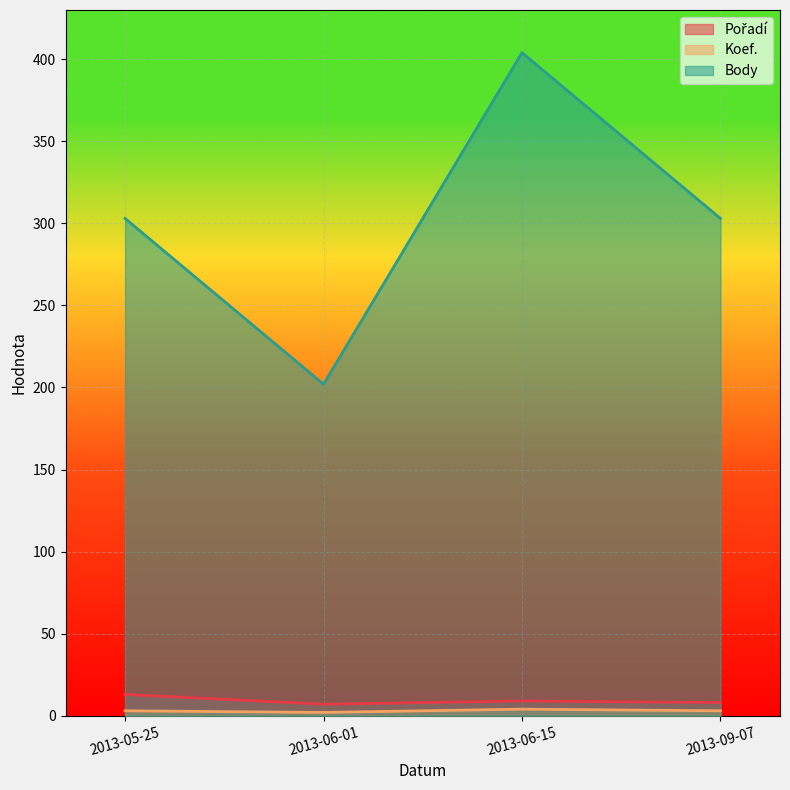

Is it true that Koef. equals 1 at 2013-06-01?

False